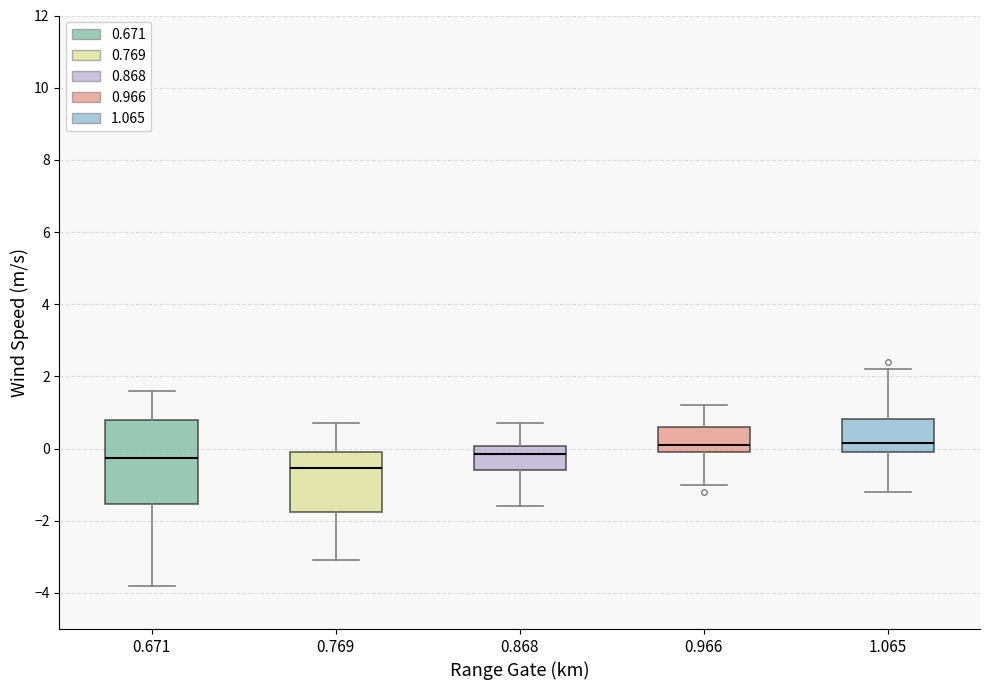

Comparing the boxes themselves (not the whiskers), which one is the tallest?

0.671